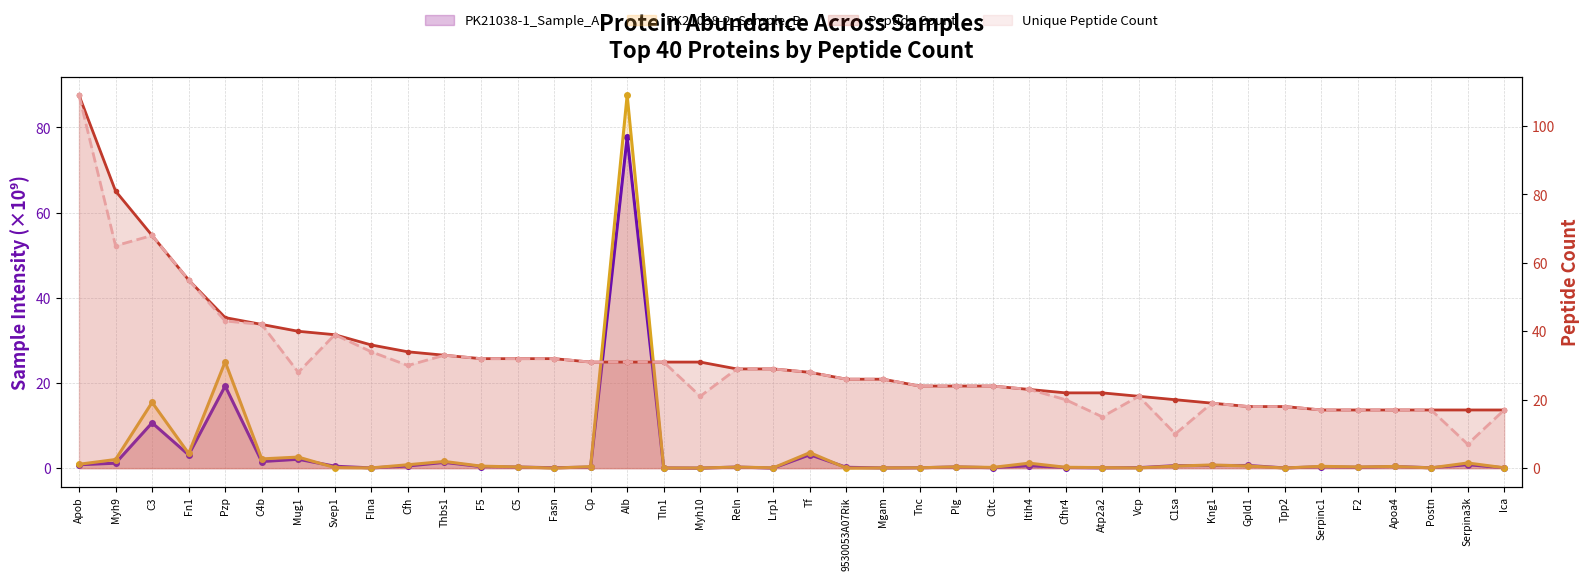

Reading right to left, transcribe all the data shown in this chart.

PK21038-1_Sample_A: 0.1	0.8	0.1	0.4	0.2	0.3	0.0	0.6	0.6	0.6	0.1	0.1	0.1	0.6	0.1	0.3	0.1	0.1	0.2	3.2	0.0	0.3	0.0	0.0	77.7	0.2	0.1	0.2	0.4	1.4	0.5	0.0	0.4	2.1	1.5	19.3	3.1	10.6	1.2	0.8
PK21038-2_Sample_B: 0.1	1.2	0.1	0.4	0.3	0.4	0.0	0.5	0.7	0.5	0.0	0.1	0.2	1.2	0.2	0.3	0.1	0.1	0.0	3.6	0.1	0.2	0.0	0.0	87.6	0.3	0.0	0.3	0.5	1.6	0.8	0.1	0.1	2.6	2.2	25.0	3.4	15.4	2.0	0.9
Peptide Count: 17.0	17.0	17.0	17.0	17.0	17.0	18.0	18.0	19.0	20.0	21.0	22.0	22.0	23.0	24.0	24.0	24.0	26.0	26.0	28.0	29.0	29.0	31.0	31.0	31.0	31.0	32.0	32.0	32.0	33.0	34.0	36.0	39.0	40.0	42.0	44.0	55.0	68.0	81.0	109.0
Unique Peptide Count: 17.0	7.0	17.0	17.0	17.0	17.0	18.0	18.0	19.0	10.0	21.0	15.0	20.0	23.0	24.0	24.0	24.0	26.0	26.0	28.0	29.0	29.0	21.0	31.0	31.0	31.0	32.0	32.0	32.0	33.0	30.0	34.0	39.0	28.0	42.0	43.0	55.0	68.0	65.0	109.0